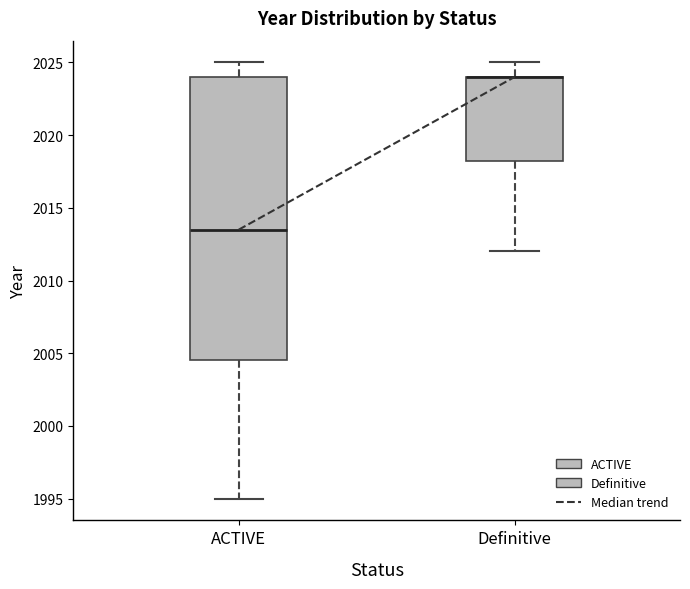

Reading left to right, read every box against the y-axis: the position of its median line, the range the box covers, and the ends of its whiskers. The values are not printed on the chart, so give them approximately, as read against the axis.

ACTIVE: median 2013.5, box 2004.5 to 2024.0, whiskers 1995.0 to 2025.0
Definitive: median 2024.0 (drawn on the box's upper edge), box 2018.5 to 2024.0, whiskers 2012.0 to 2025.0